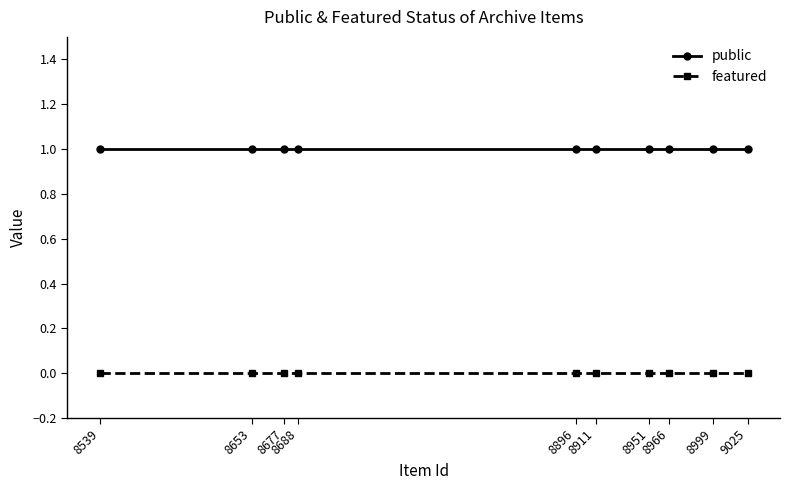

What are all the series names shown in the legend?

public, featured